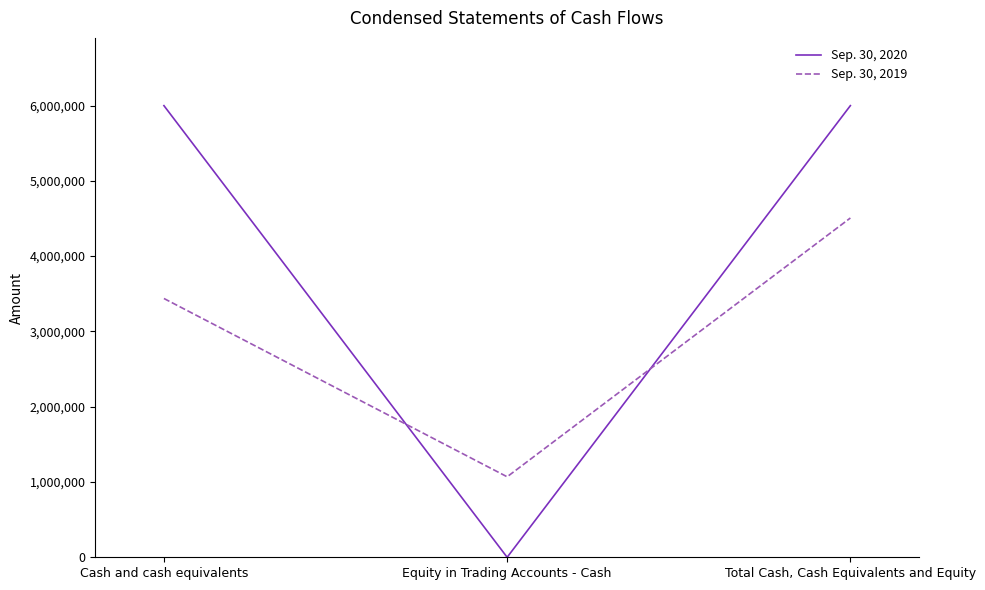

Rank the categories by Sep. 30, 2019 value from lowest to highest.

Equity in Trading Accounts - Cash, Cash and cash equivalents, Total Cash, Cash Equivalents and Equity